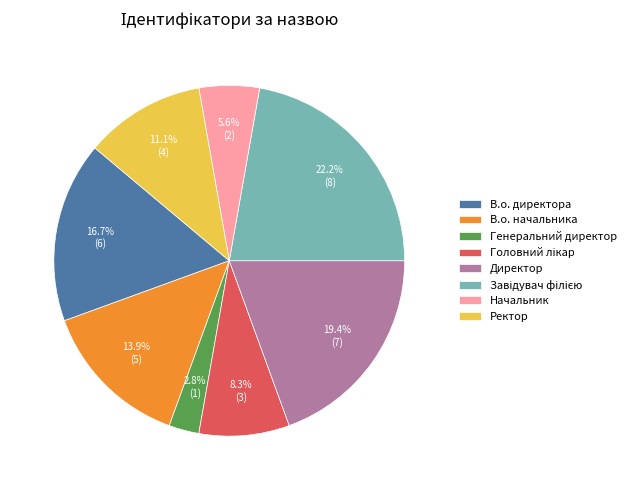

To the nearest percent, what is the difference between the Начальник and Ректор slice percentages?

6%